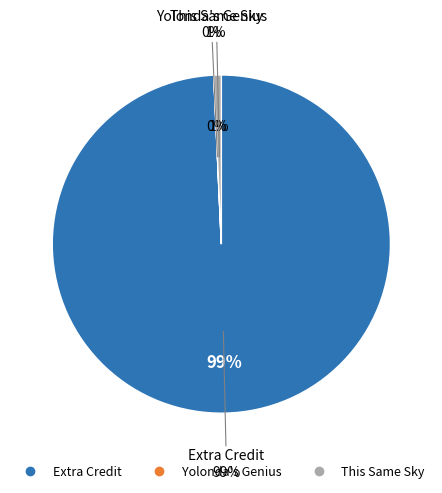

Which category has the biggest portion of the pie?

Extra Credit